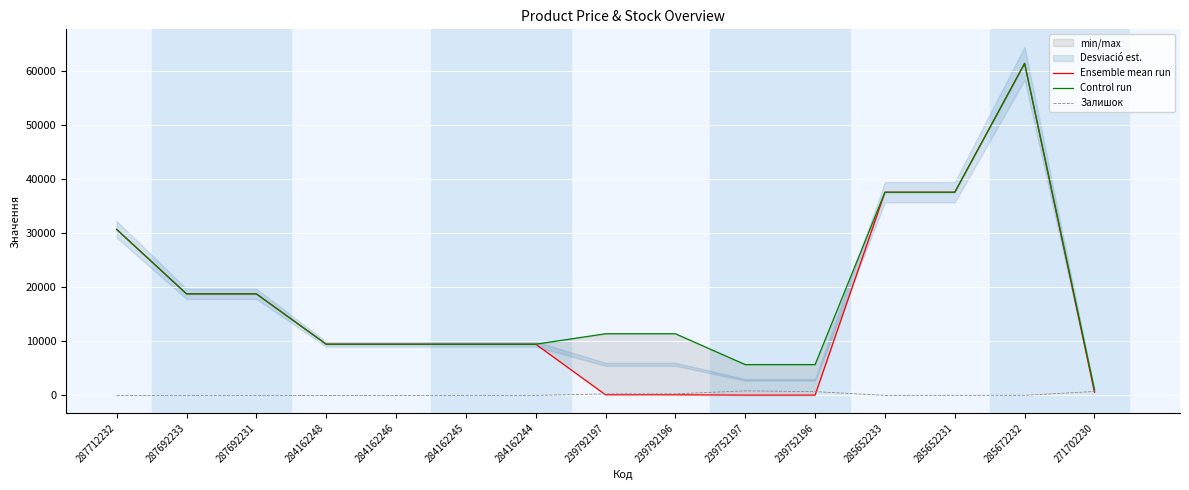

Is the value of Залишок at 287692233 greater than the value of Control run at 285672232?

No